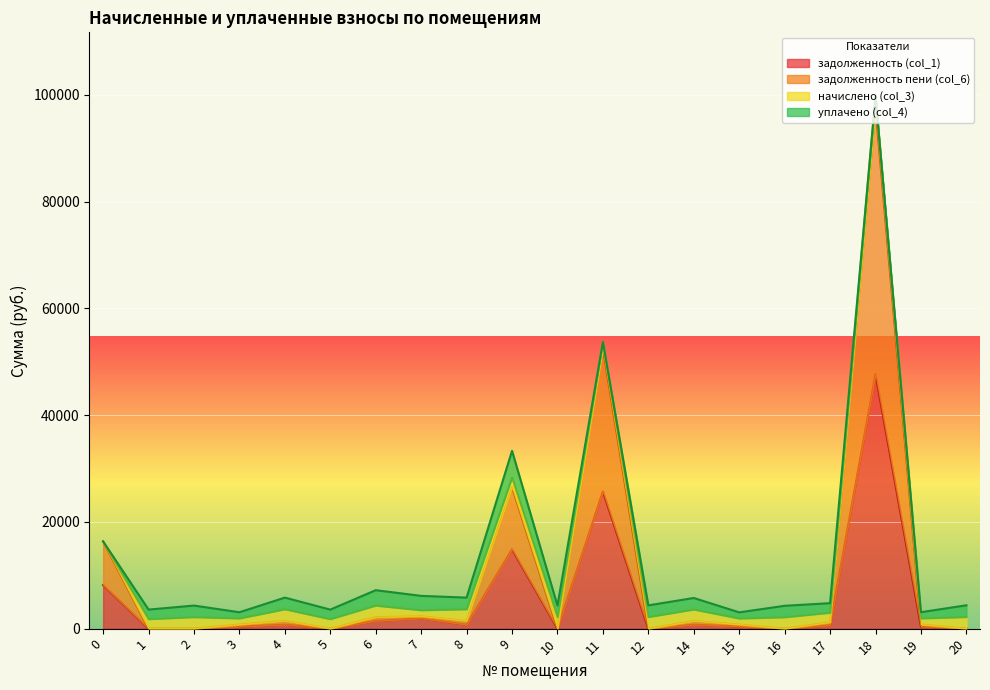

What is the maximum value shown in the chart?

97568.6